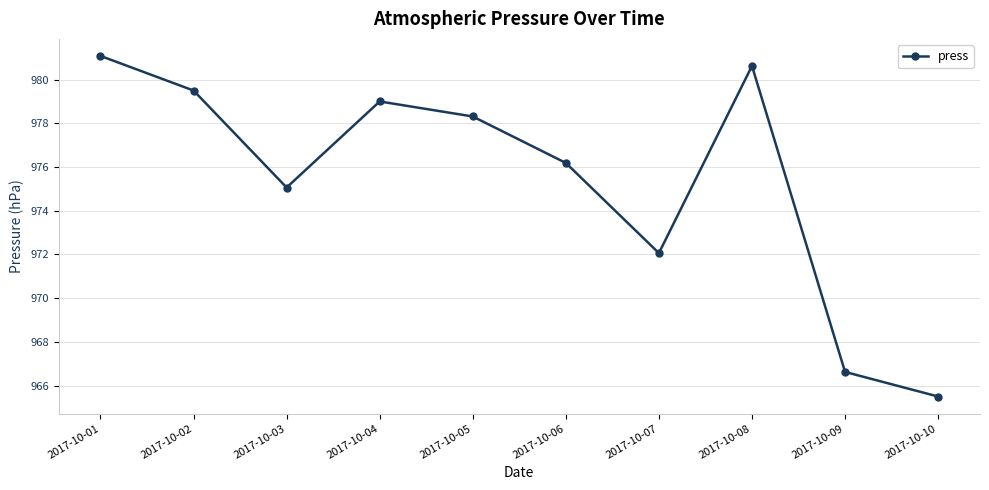

What is the average value?

975.4